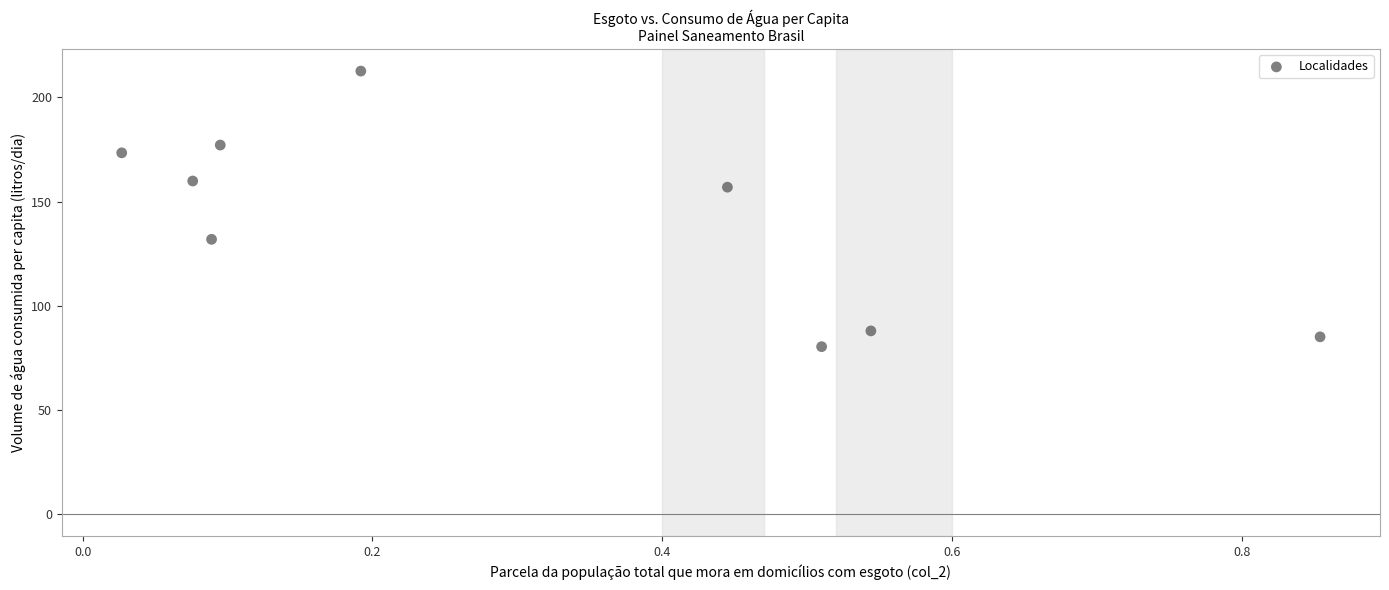

What is the average X value?

0.3